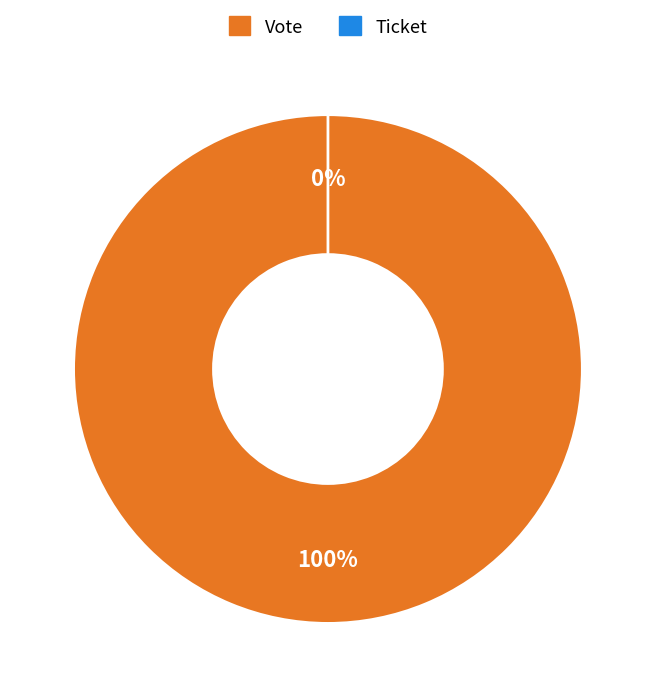

How many slices are in this pie chart?

2